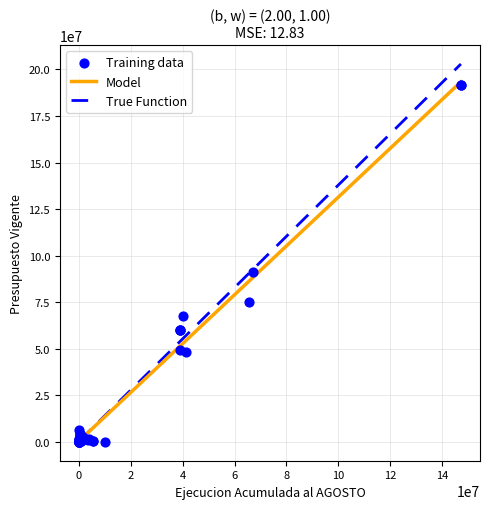

What Y value in the scatter plot is closest to 95939815?

91322339